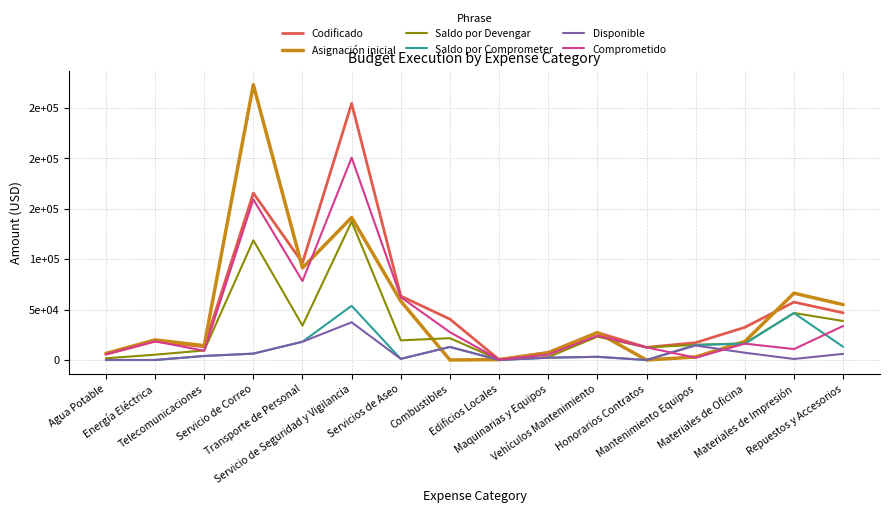

Between Vehículos Mantenimiento and Mantenimiento Equipos, which series saw the biggest shift?

Asignación inicial